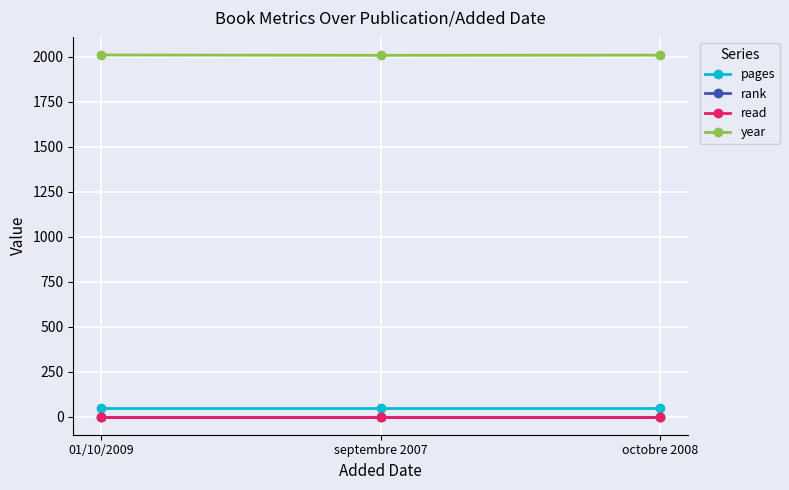

Is this an area chart (filled region under the line)?

No